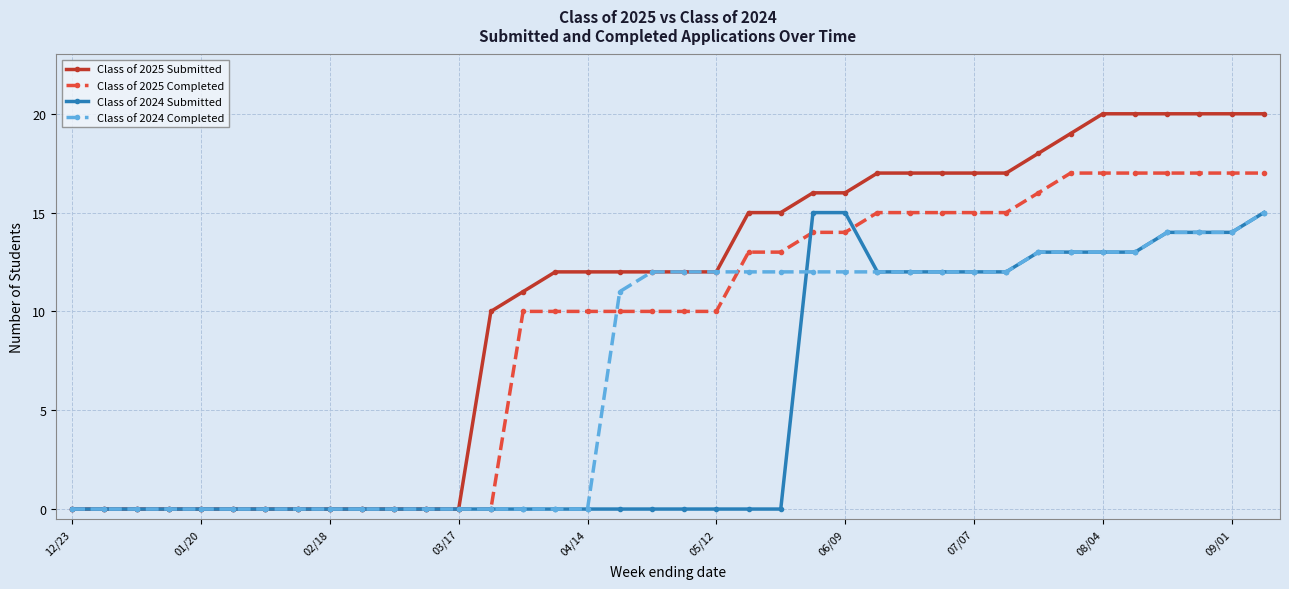

Which series has the largest total across all categories?

Class of 2025 Submitted